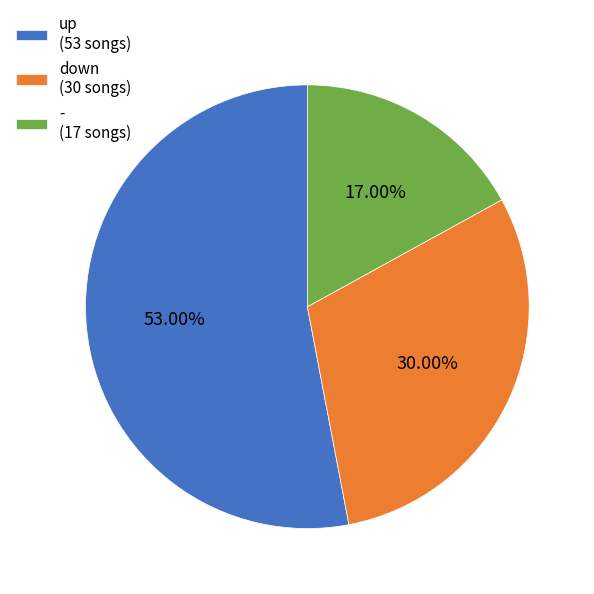

Which category has the smallest portion of the pie?

-